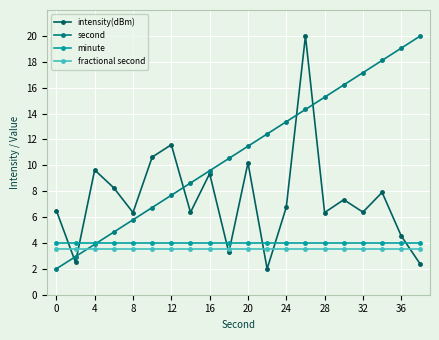

What is the minimum value for intensity(dBm)?

2.0